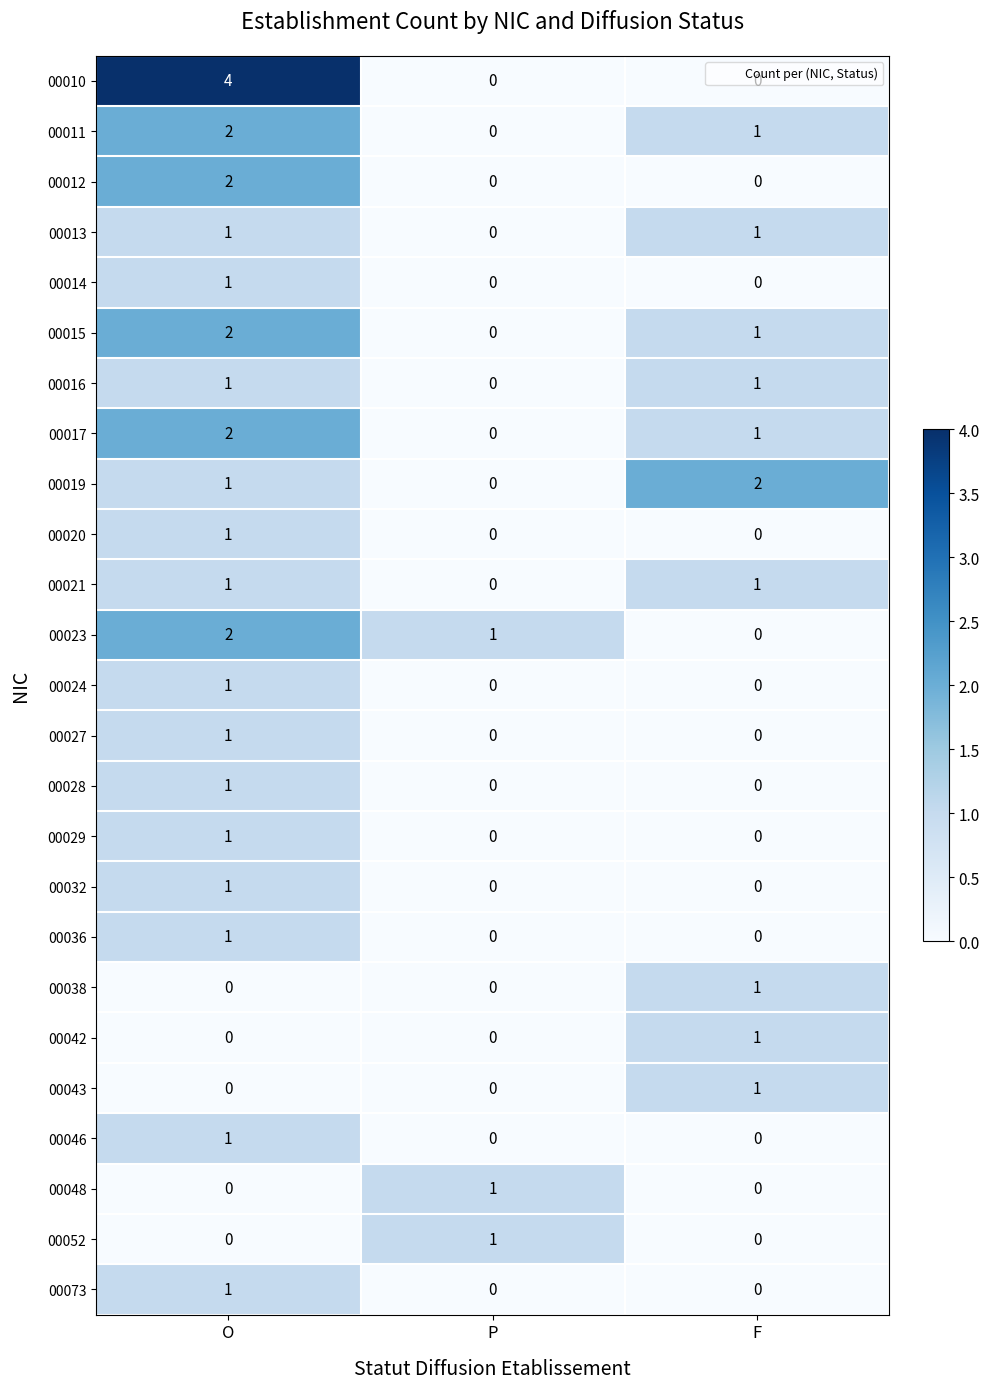

What is the greatest value displayed?

4